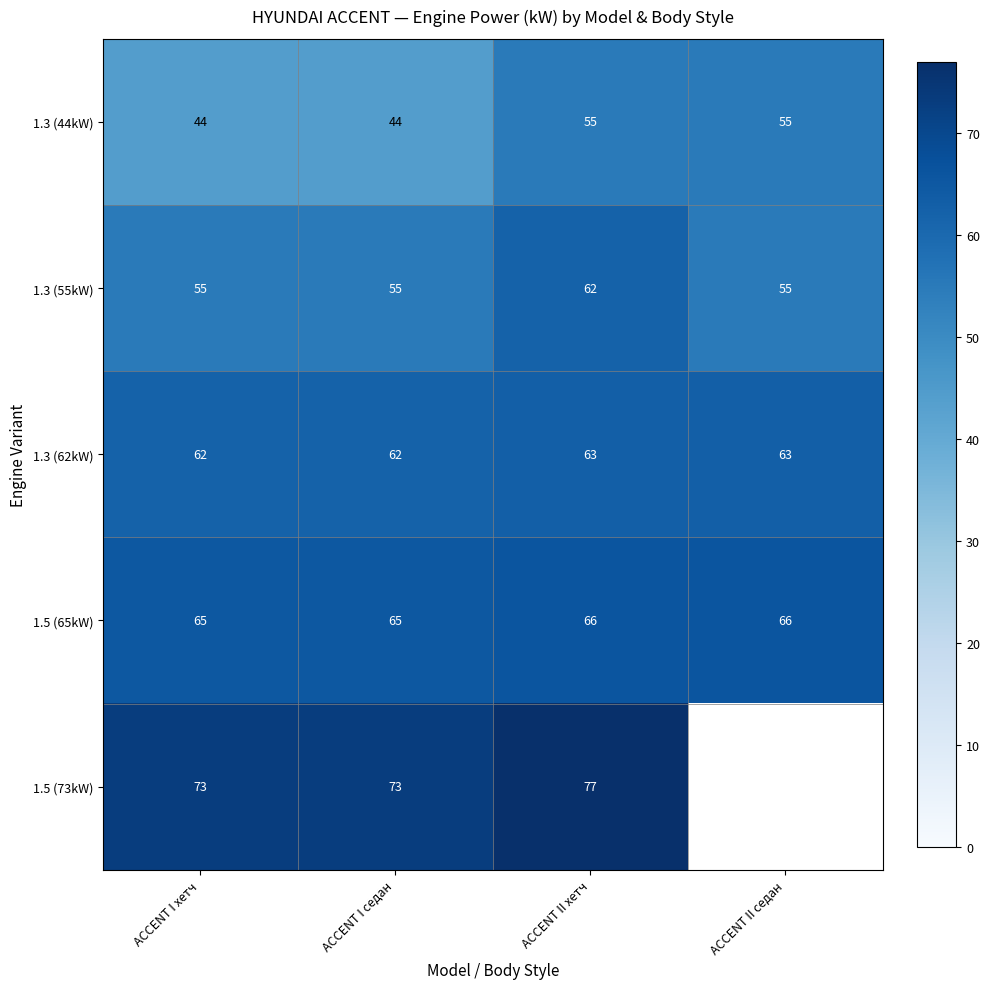

True or false: 1.5 (65kW) has a value of 105 at ACCENT I хетч.

False